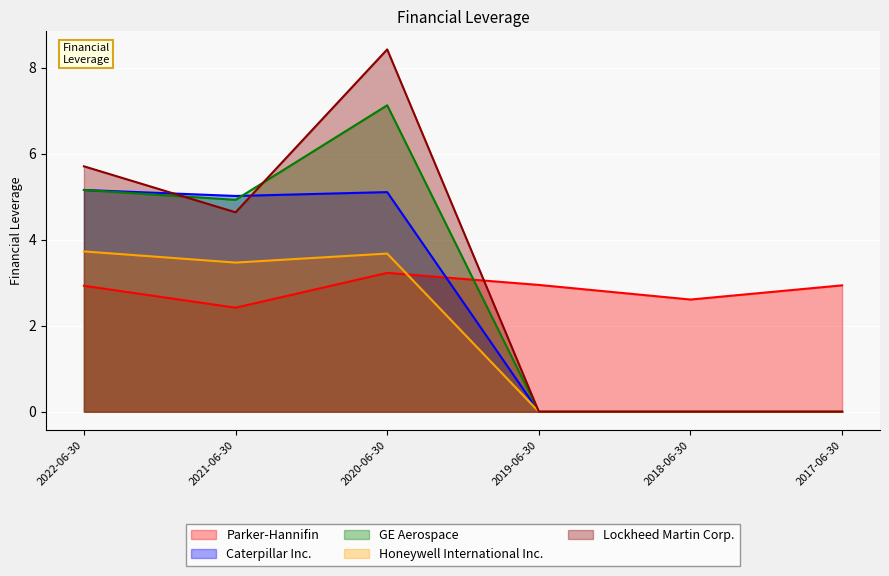

Which series changed the most between 2019-06-30 and 2018-06-30?

Parker-Hannifin